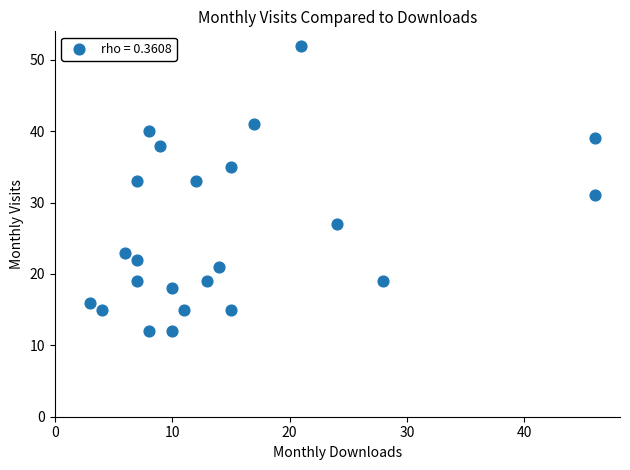

What is the range of X values (max minus min)?

43